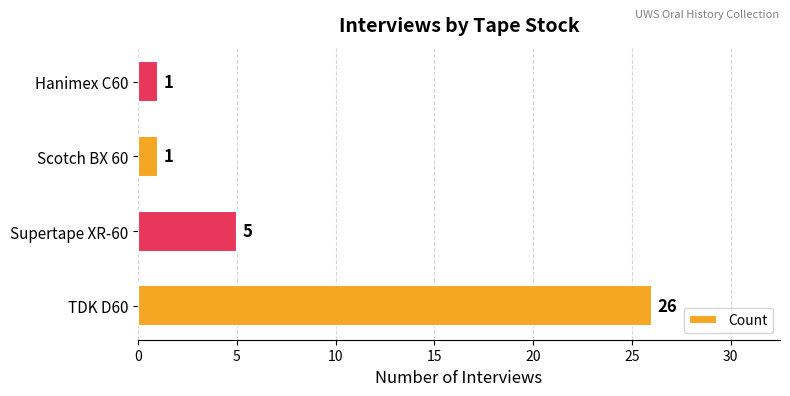

What is the average value?

8